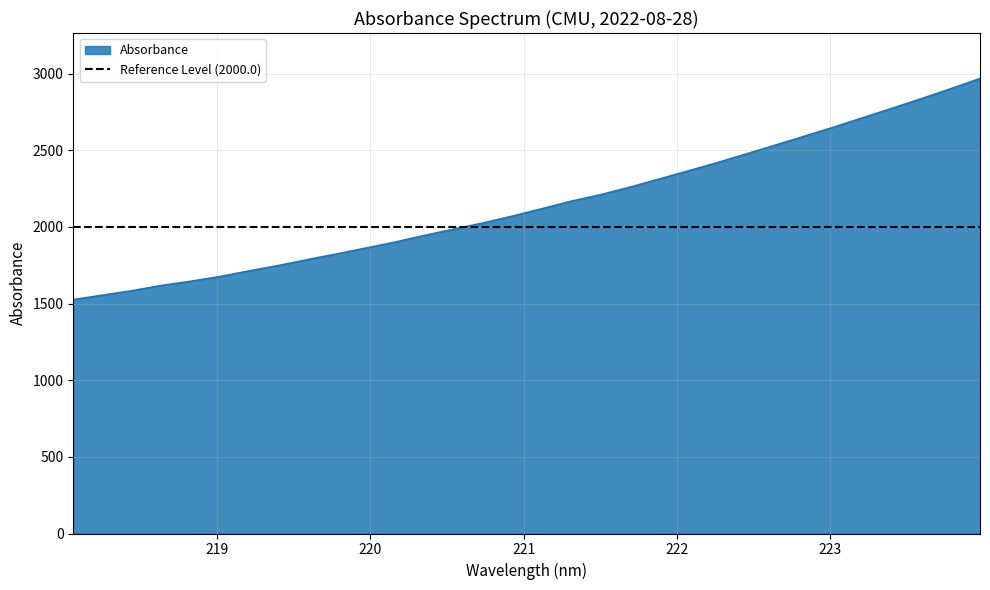

True or false: there are more than 2 points higher than both neighbors.

False